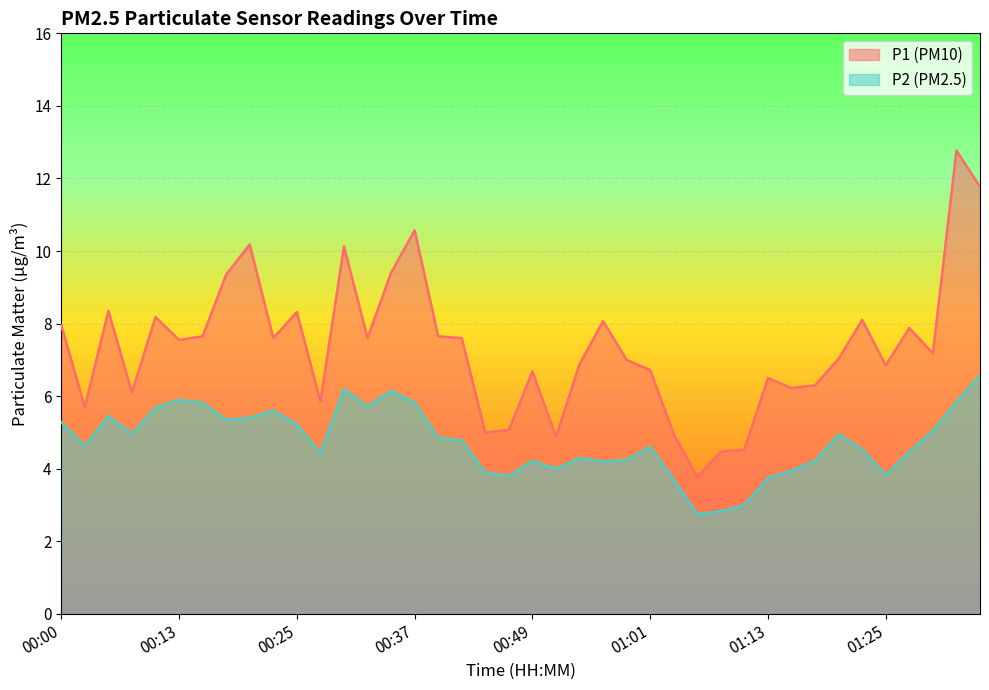

What is the label of the 38th point from the right?

00:05